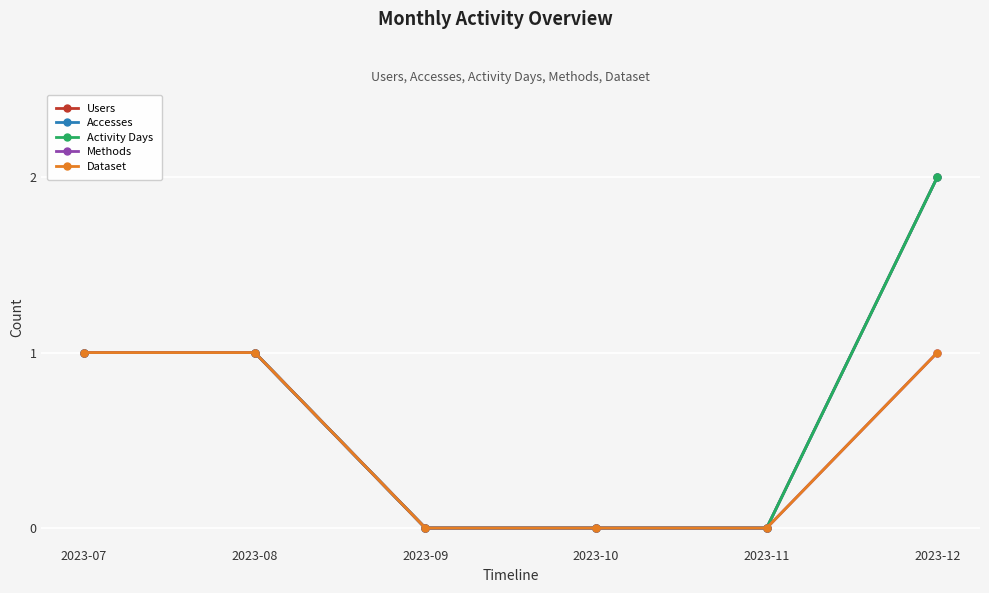

Between 2023-12 and 2023-10, which is larger?

2023-12